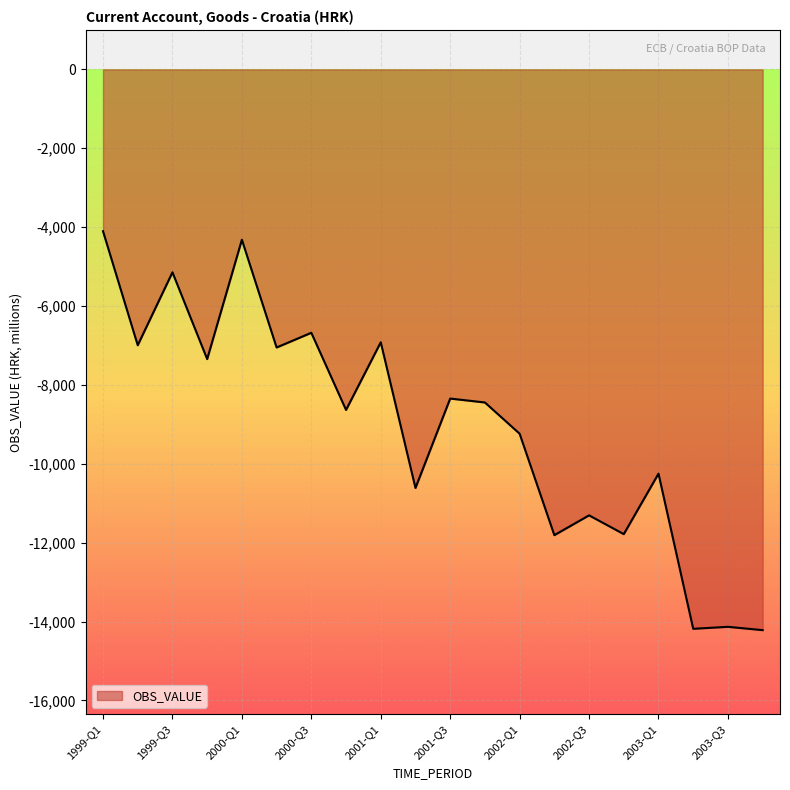

What is the smallest value displayed?

-14217.0